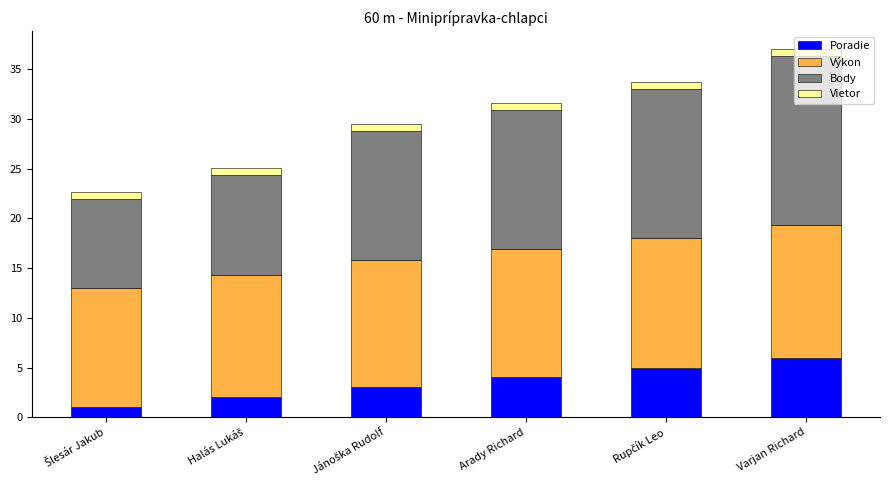

Is it true that Poradie equals 6.0 at Varjan Richard?

True